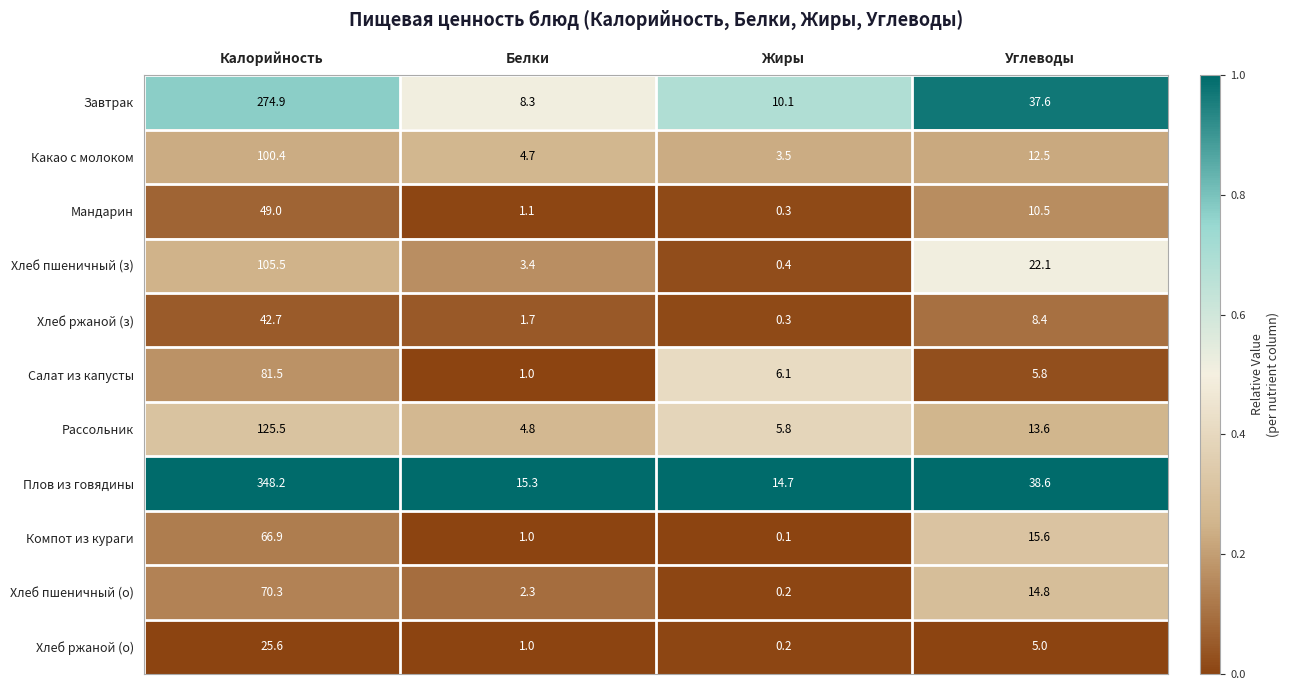

Which series has the largest range (max minus min)?

Плов из говядины